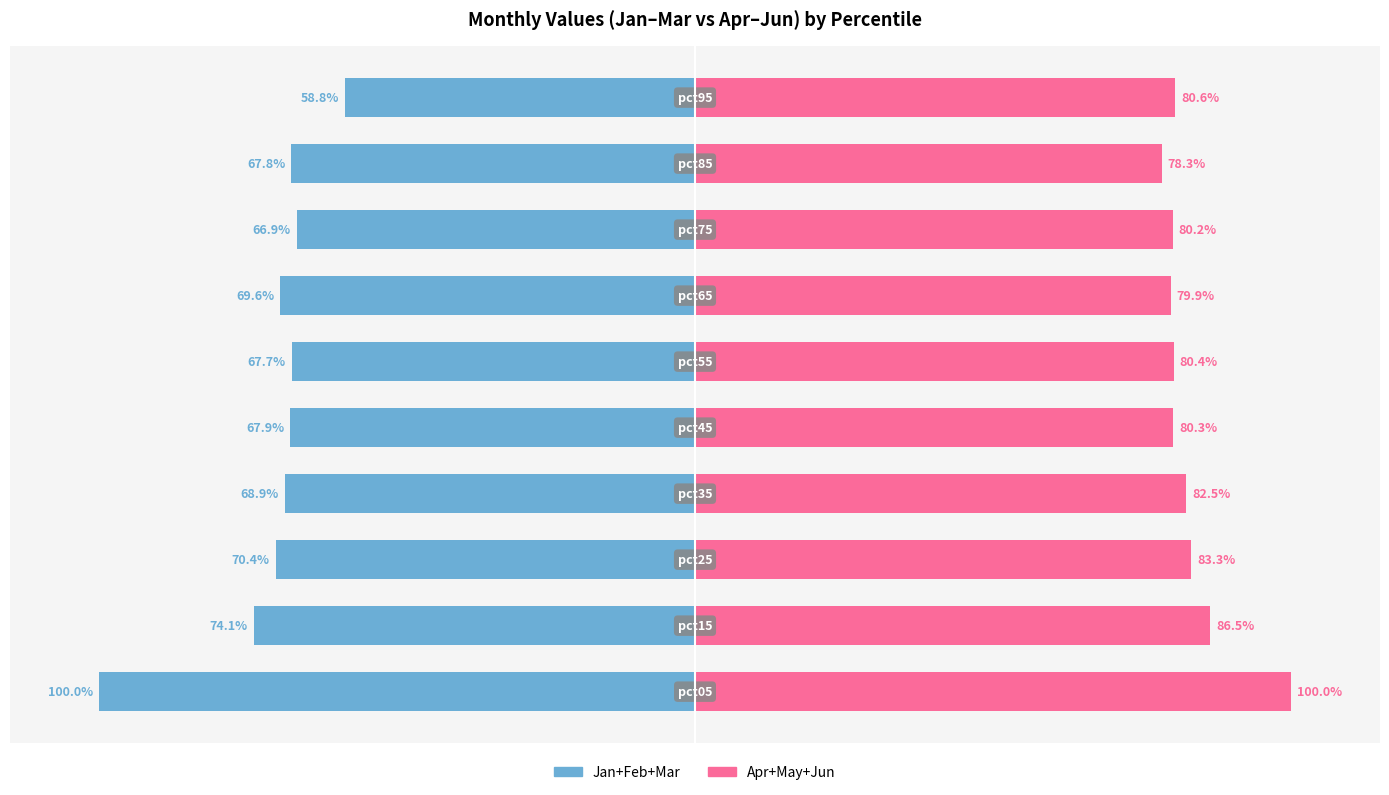

The Jan+Feb+Mar series shows -67.9 at 50. True or false?

True